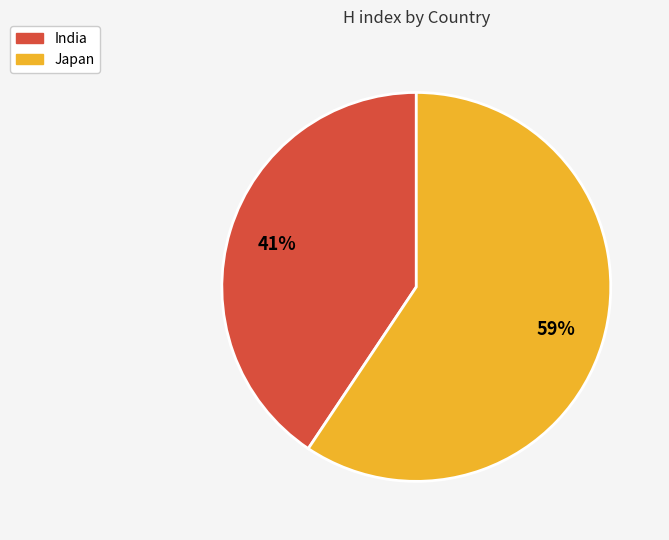

Combined, do Japan and India account for over 50%?

Yes